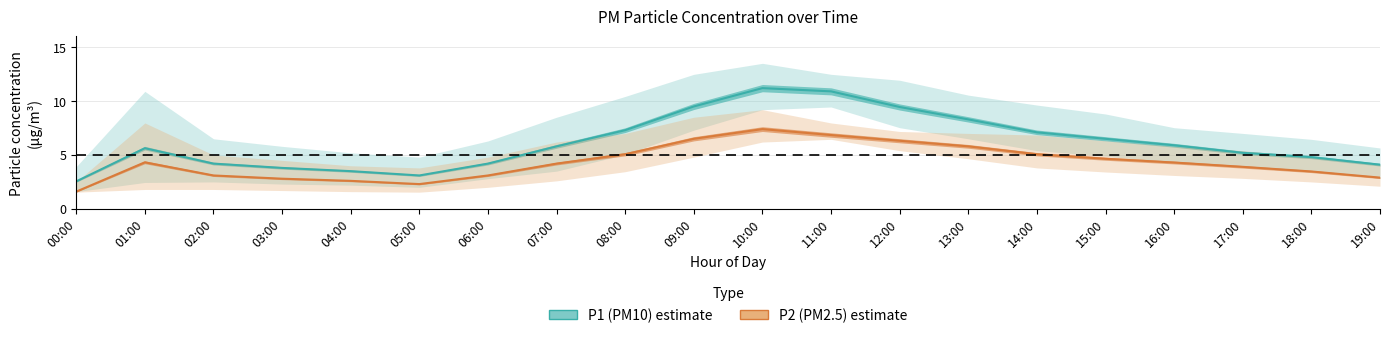

What is the difference between the second highest and second lowest values in the P2_lower series?

4.7